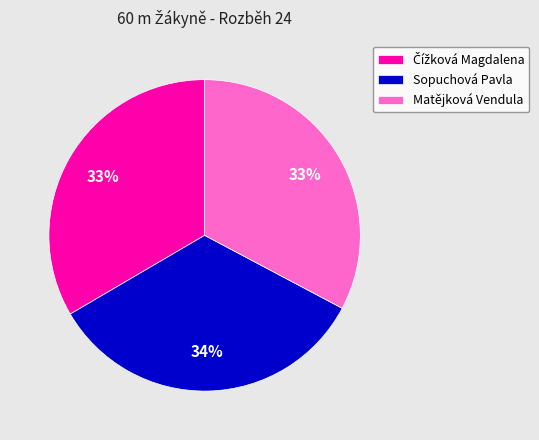

The Sopuchová Pavla slice represents 34% of the pie. True or false?

True